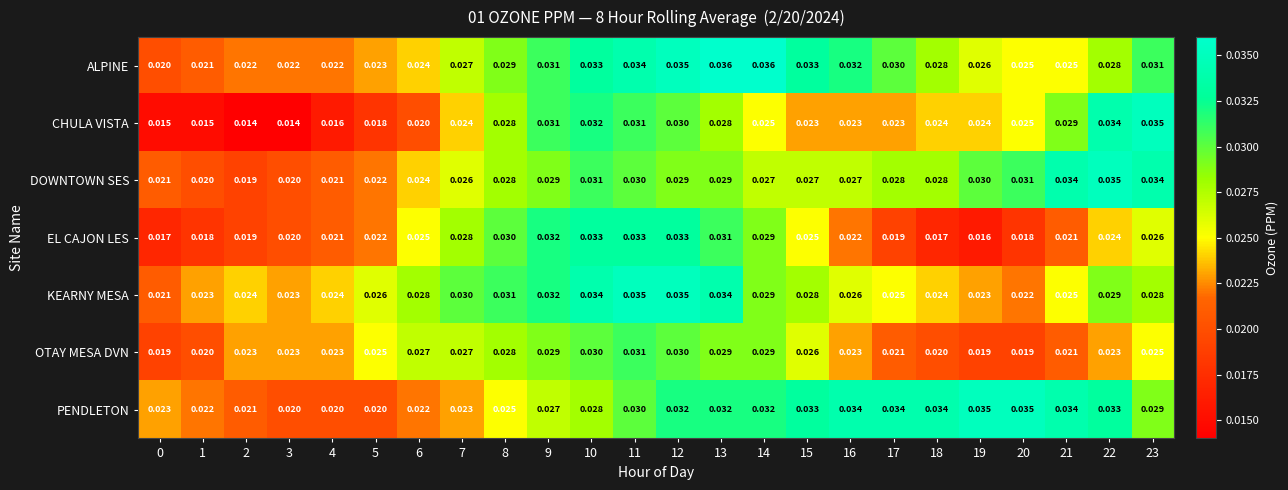

Is the value of PENDLETON at 1 greater than the value of CHULA VISTA at 6?

Yes